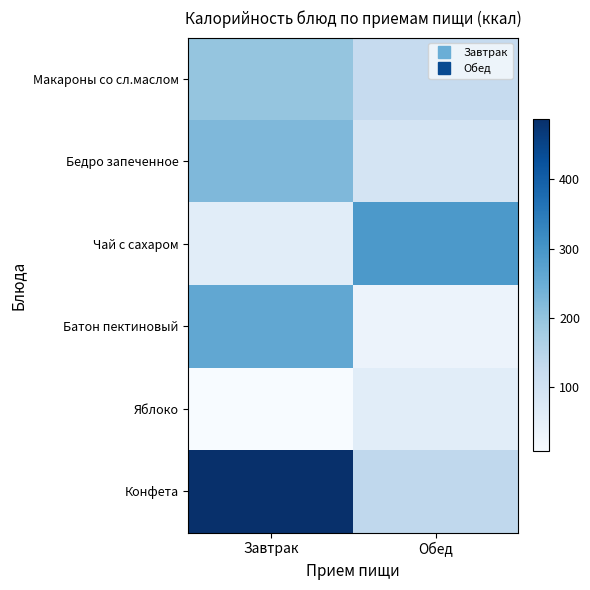

Which series has the largest range (max minus min)?

Конфета